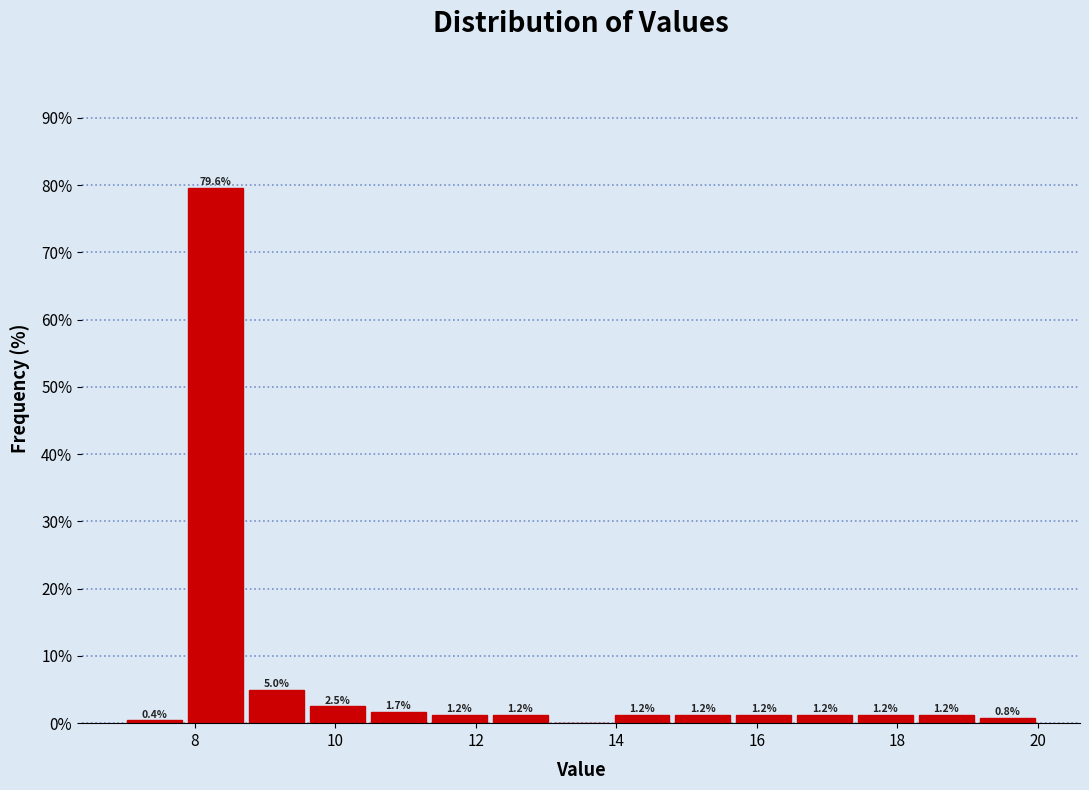

Which range on the x-axis has the tallest bar?

7.8 to 8.8